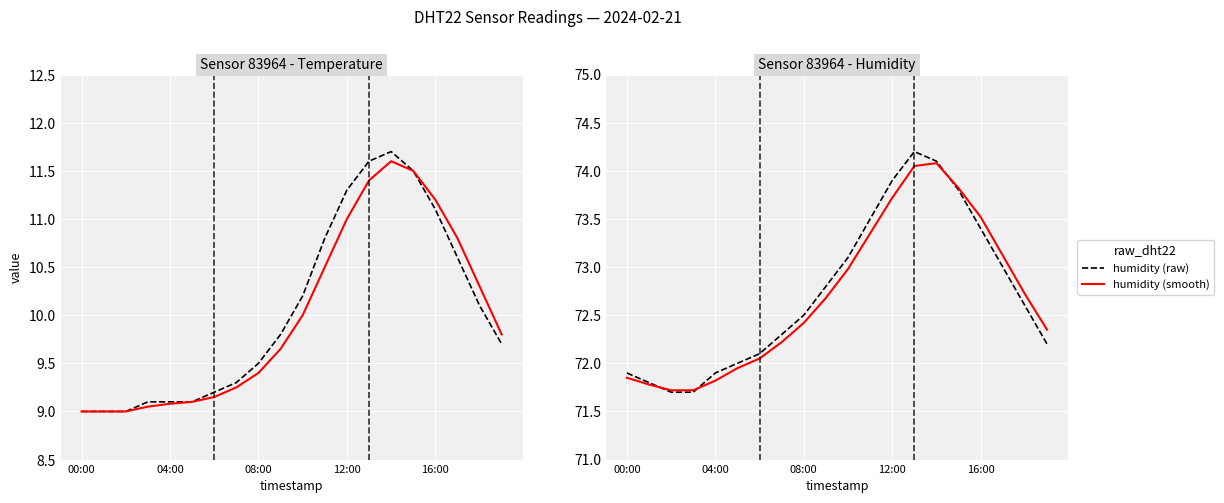

True or false: humidity (raw) has a value of 73.4 at 16:00.

True